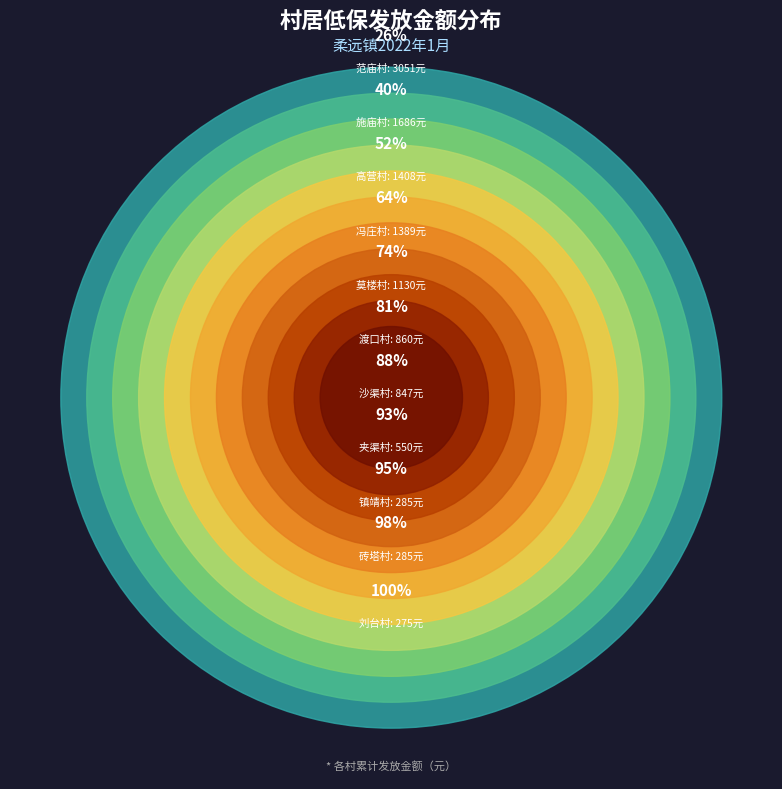

Is it true that 刘台村 is 2% of the pie?

True